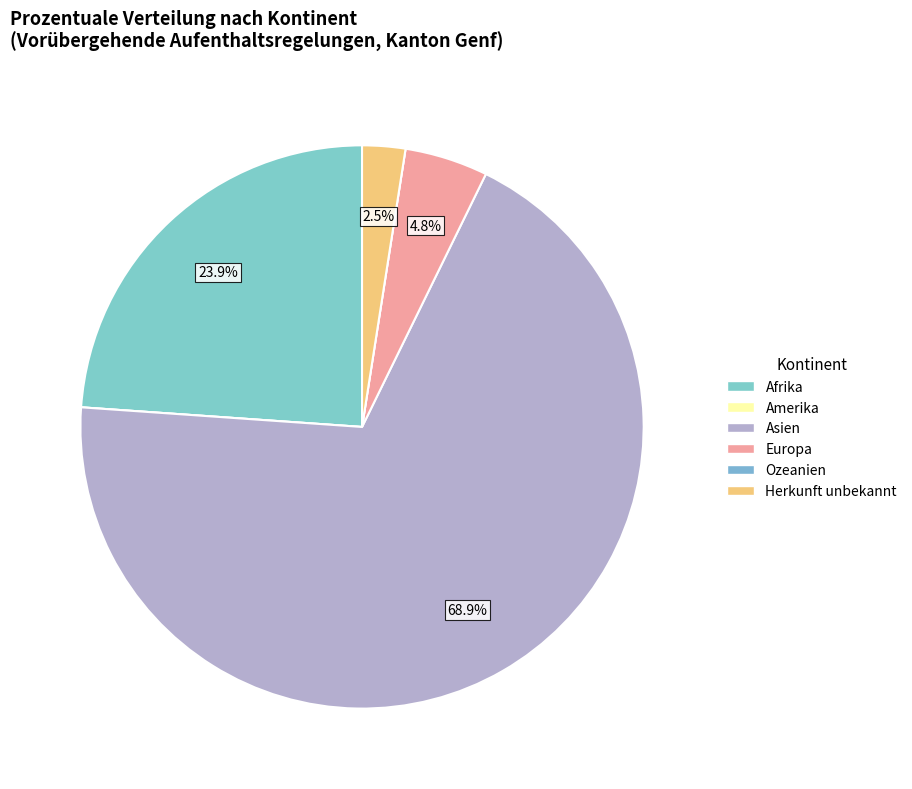

Rank the categories by value from lowest to highest.

Amerika, Ozeanien, Herkunft unbekannt, Europa, Afrika, Asien